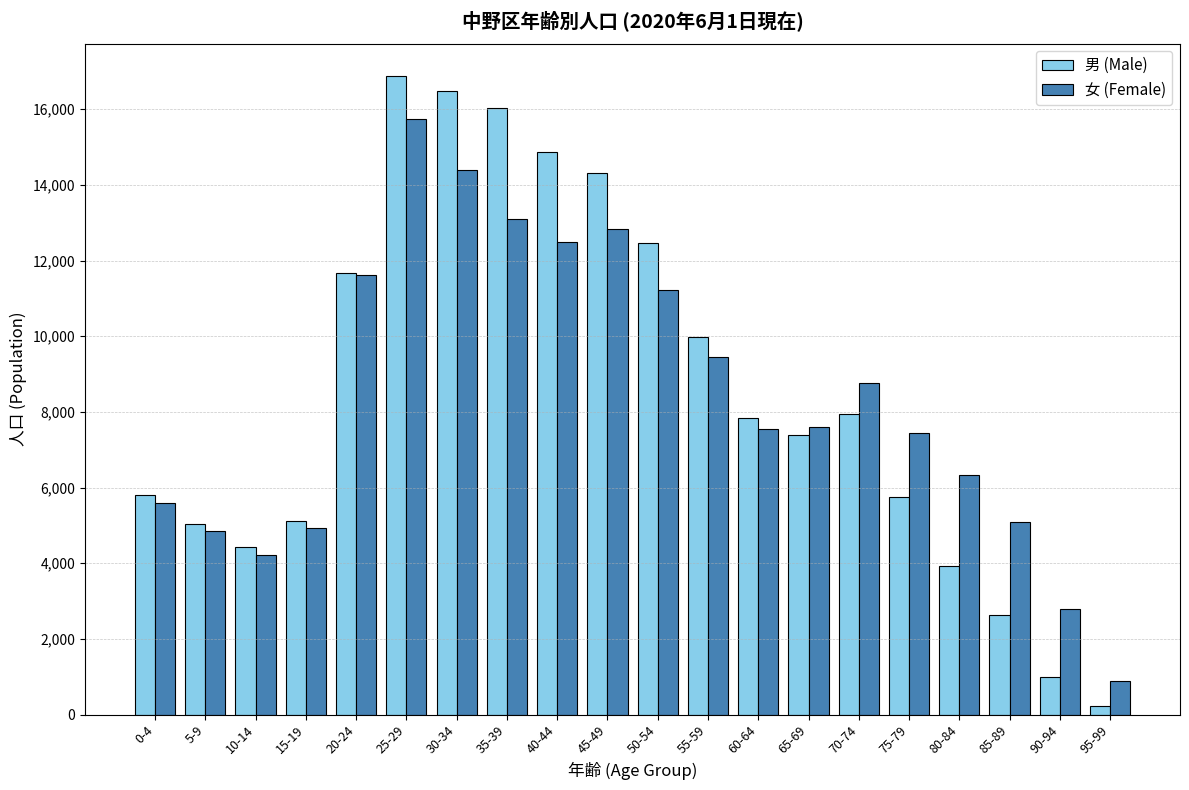

Which series has the largest total across all categories?

男 (Male)